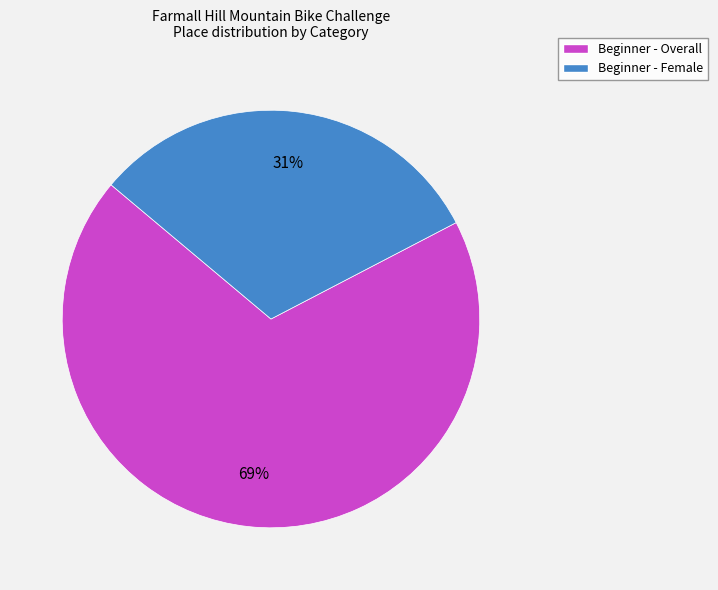

Which slice is the smallest?

Beginner - Female